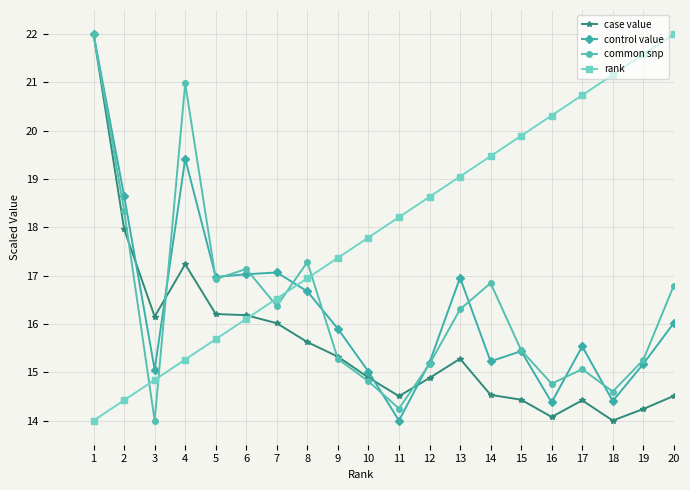

What is the sum of all case value values?

312.5